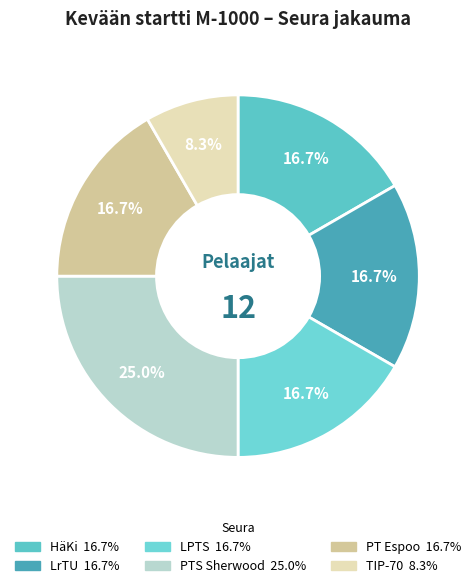

Is there any slice that represents more than half of the pie?

No